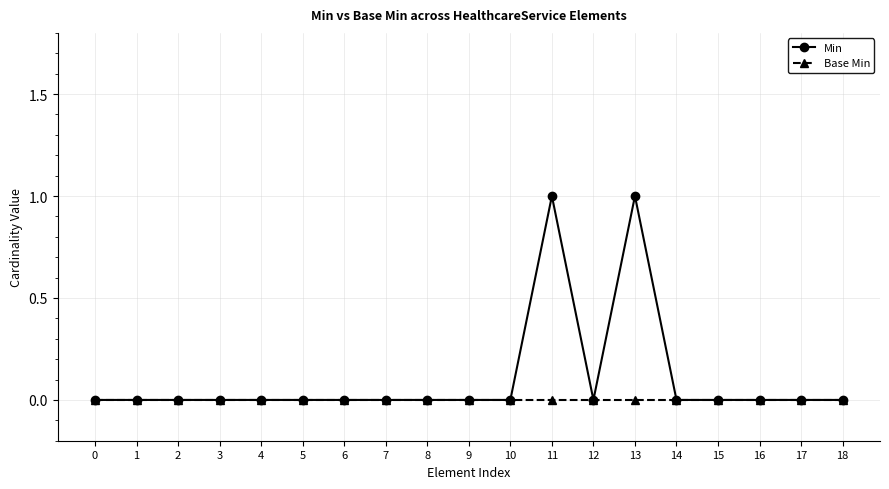

Is it true that Base Min equals 0 at 3?

True